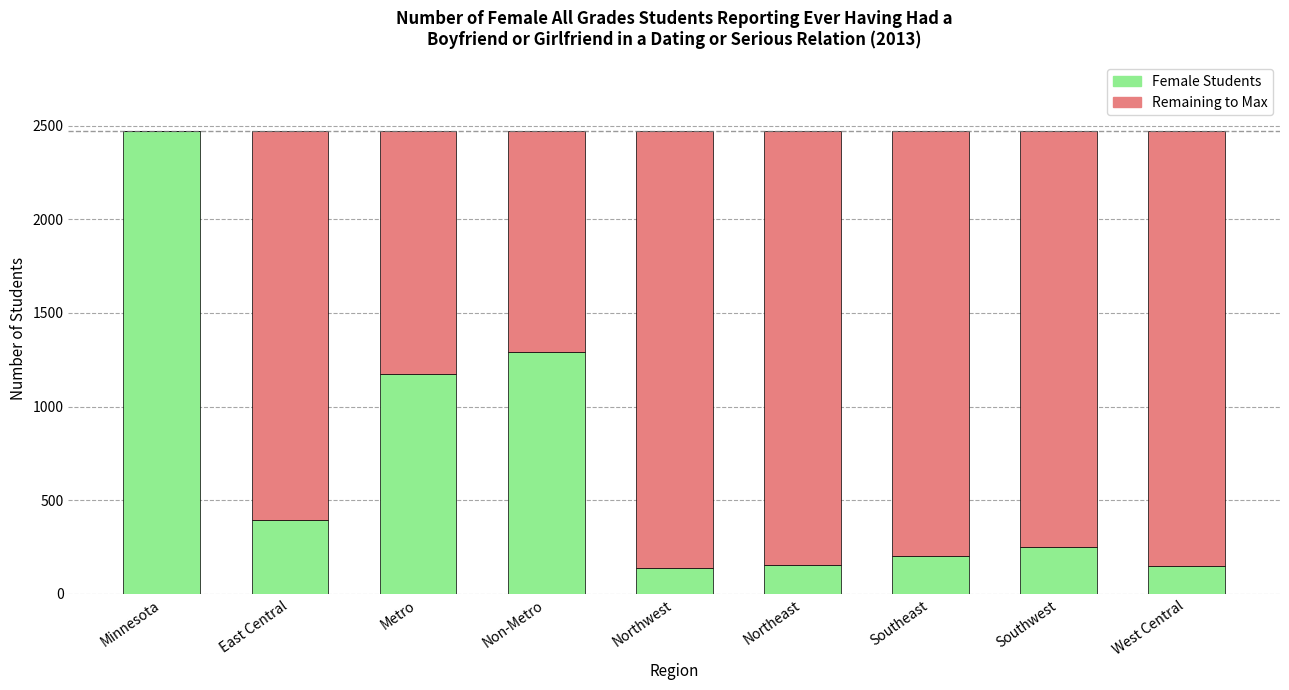

What is the sum of the Female Students values at Northeast and East Central?

552